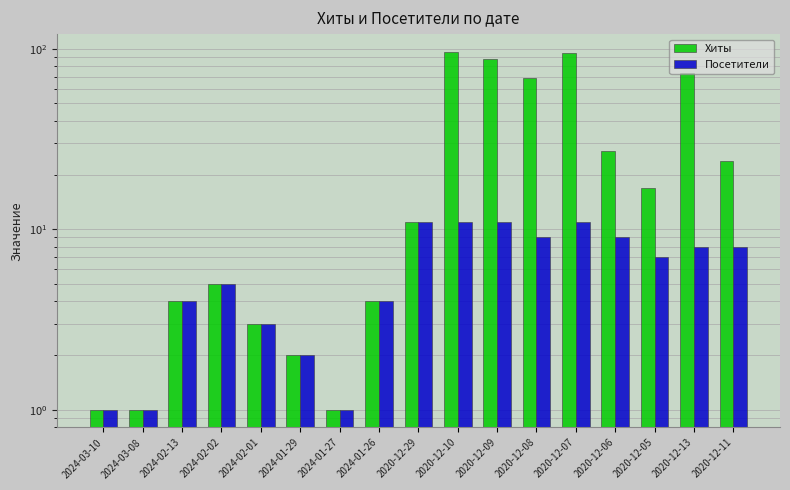

What are all the series names shown in the legend?

Хиты, Посетители